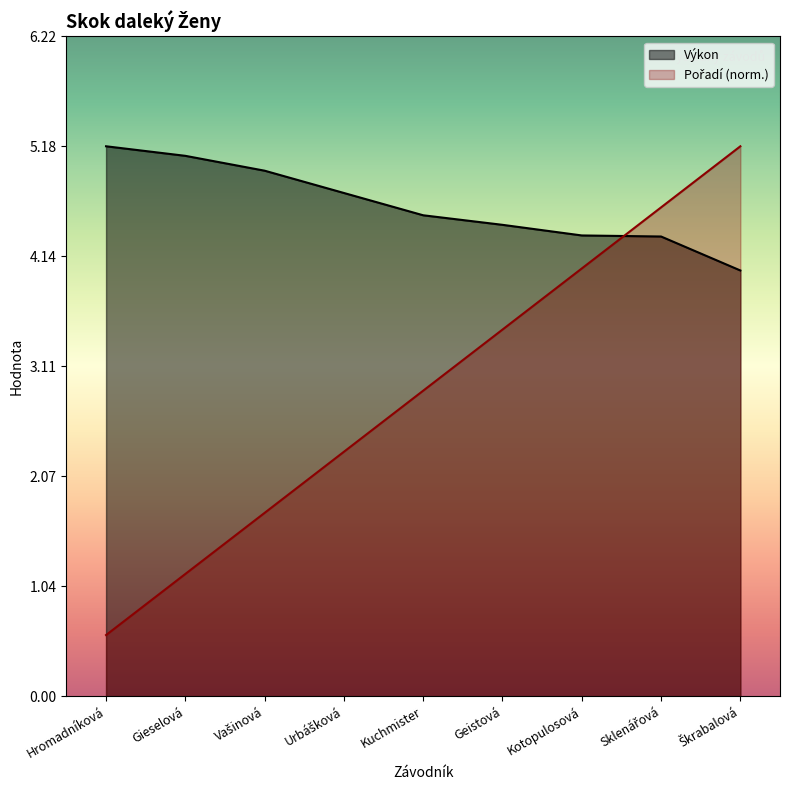

Is it true that Výkon equals 7.1 at Kuchmister?

False